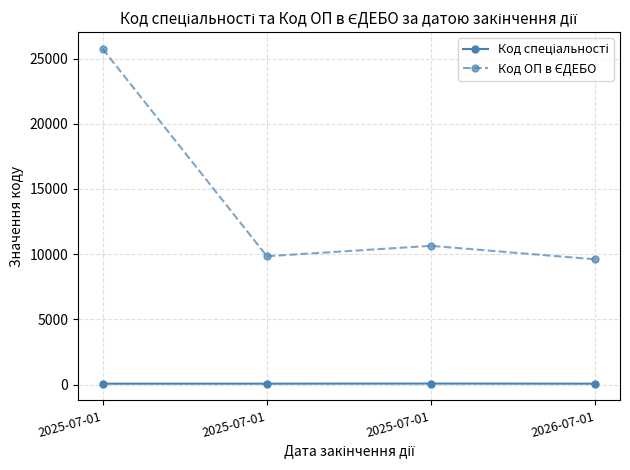

True or false: Код спеціальності and Код ОП в ЄДЕБО intersect in this chart.

False